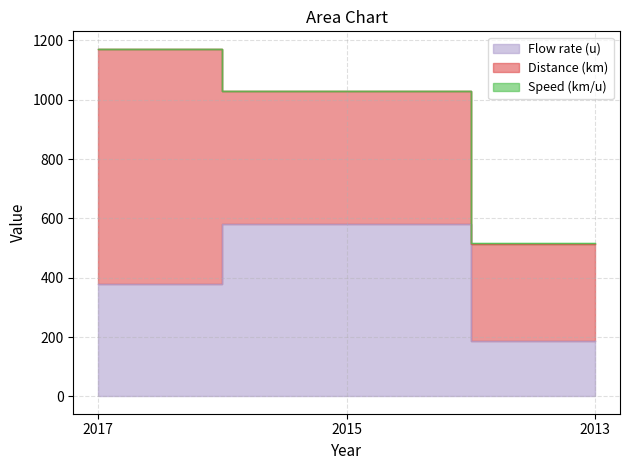

Reading left to right, transcribe all the data shown in this chart.

Flow rate (u): 2017=380.0	2015=580.0	2013=185.0
Distance (km): 2017=790.0	2015=450.0	2013=330.0
Speed (km/u): 2017=2.1	2015=0.8	2013=1.8